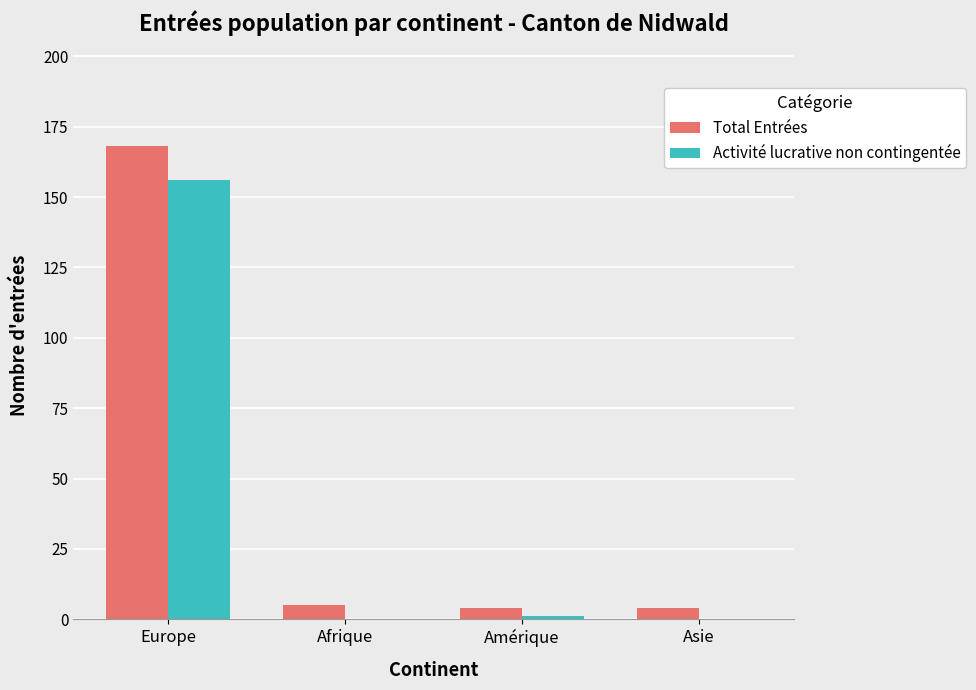

How many groups of bars are there?

4